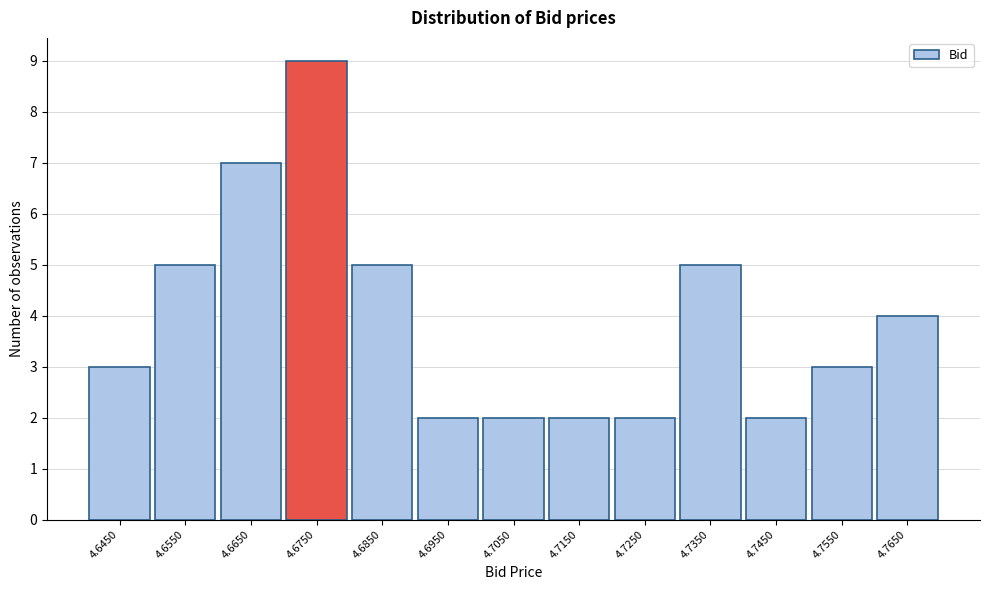

Reading right to left, what are all the values shown in this chart?

4	3	2	5	2	2	2	2	5	9	7	5	3